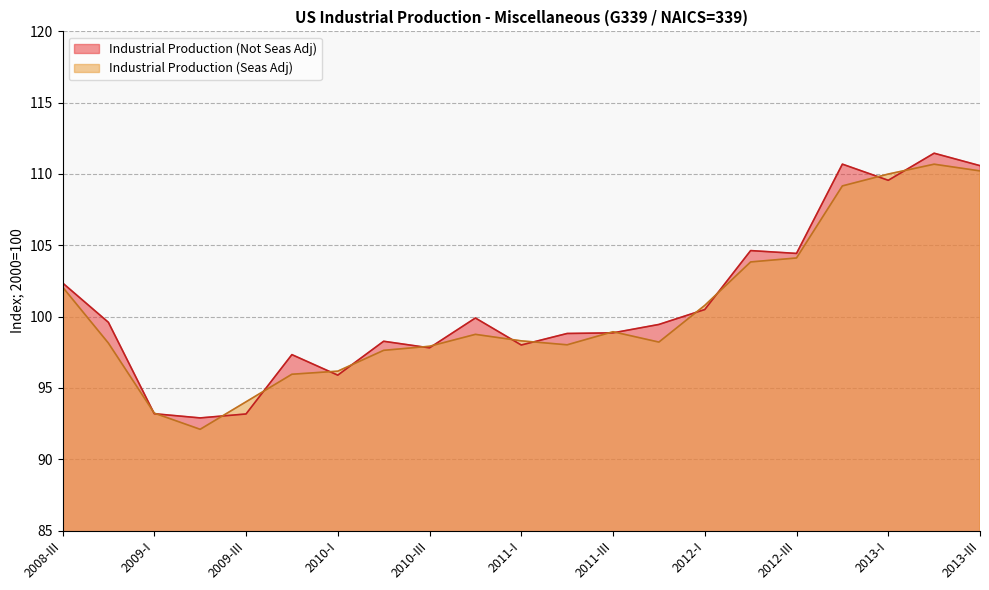

What are all the series names shown in the legend?

Industrial Production (Not Seas Adj), Industrial Production (Seas Adj)